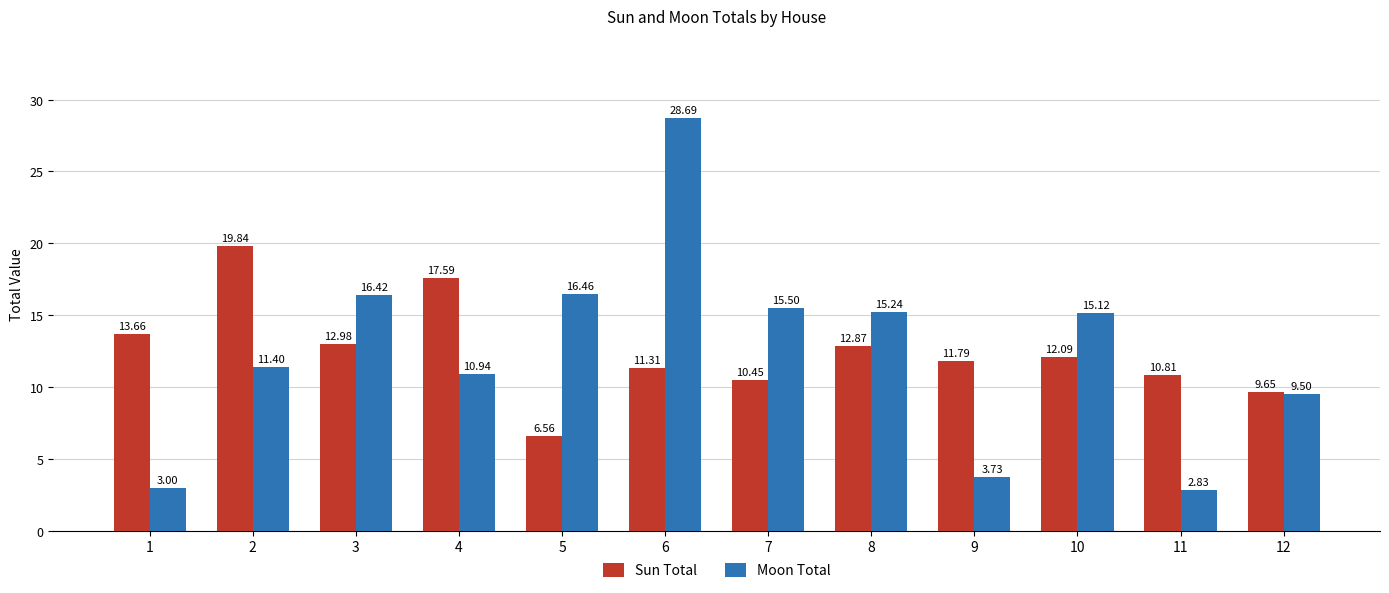

True or false: Moon Total has a value of 16.4 at 3.

True